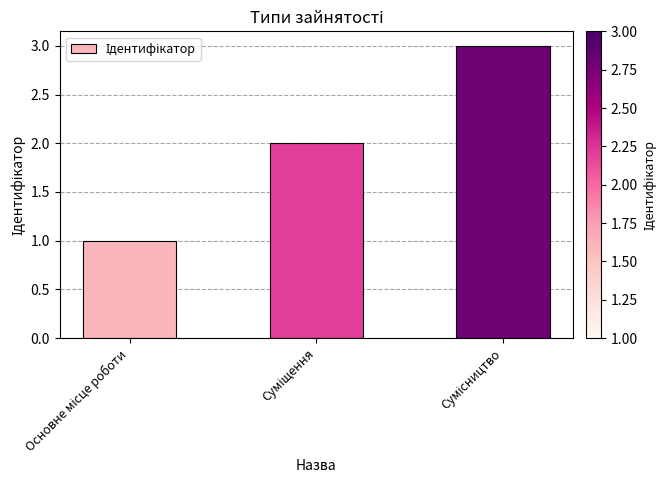

What is the maximum value shown in the chart?

3